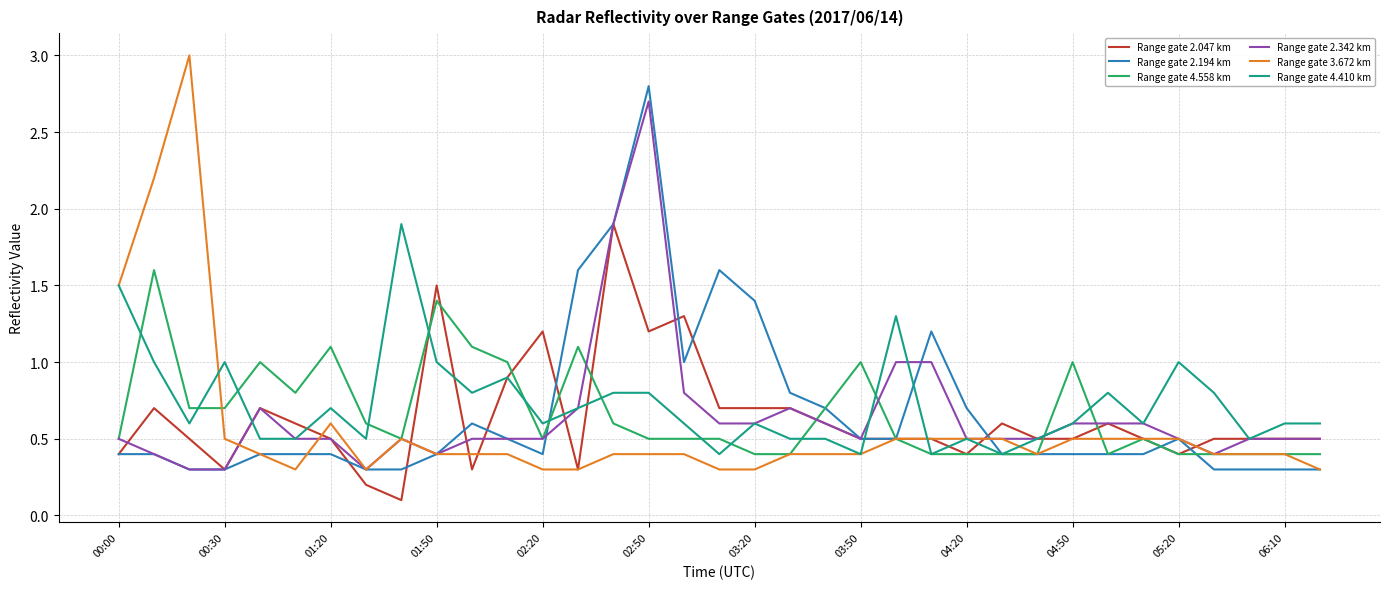

Which series has the largest range (max minus min)?

Range gate 3.672 km